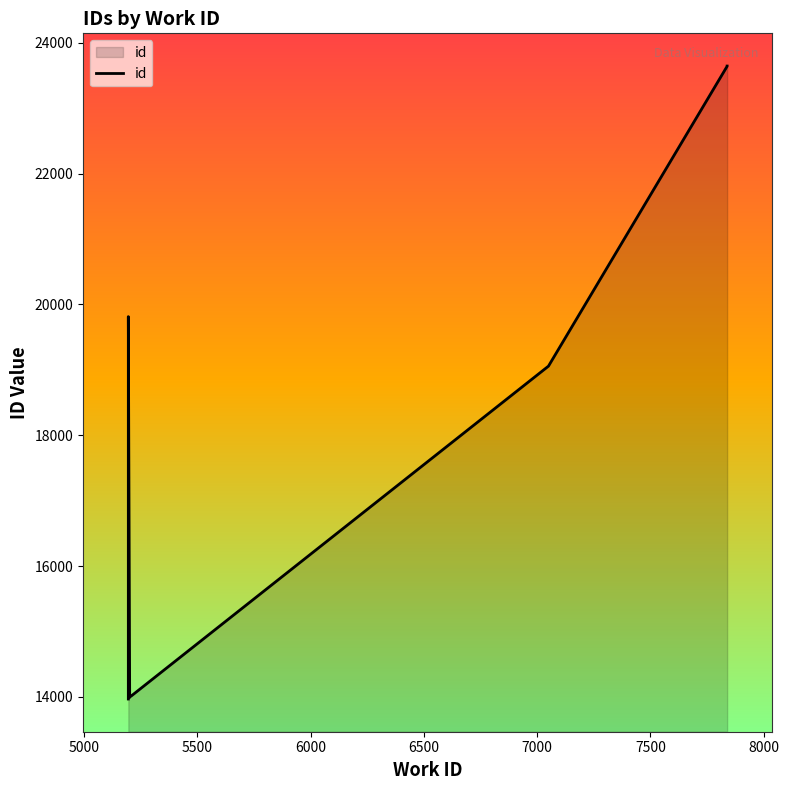

The value at 6500 is 9385. True or false?

False